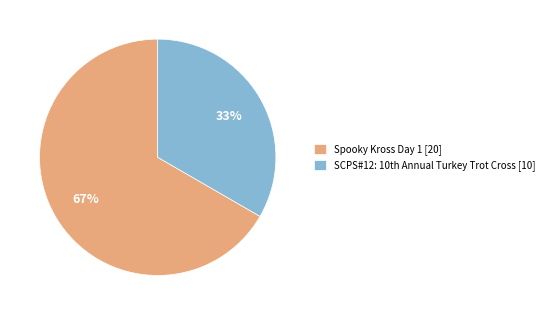

Does any single category account for the majority?

Yes